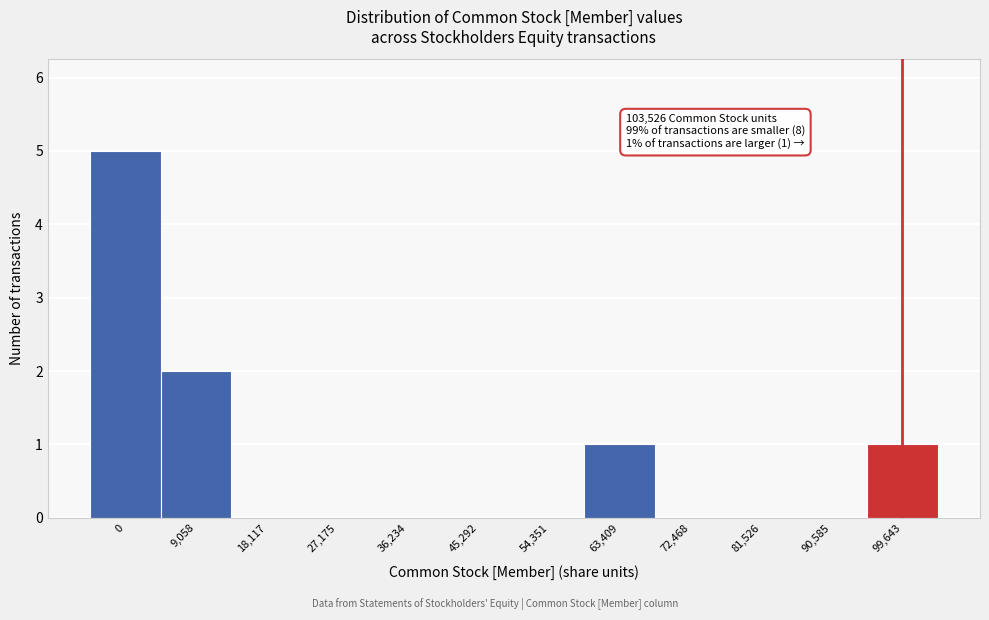

Reading left to right, what are all the values shown in this chart?

0=5	9,058=2	18,117=0	27,175=0	36,234=0	45,292=0	54,351=0	63,409=1	72,468=0	81,526=0	90,585=0	99,643=1